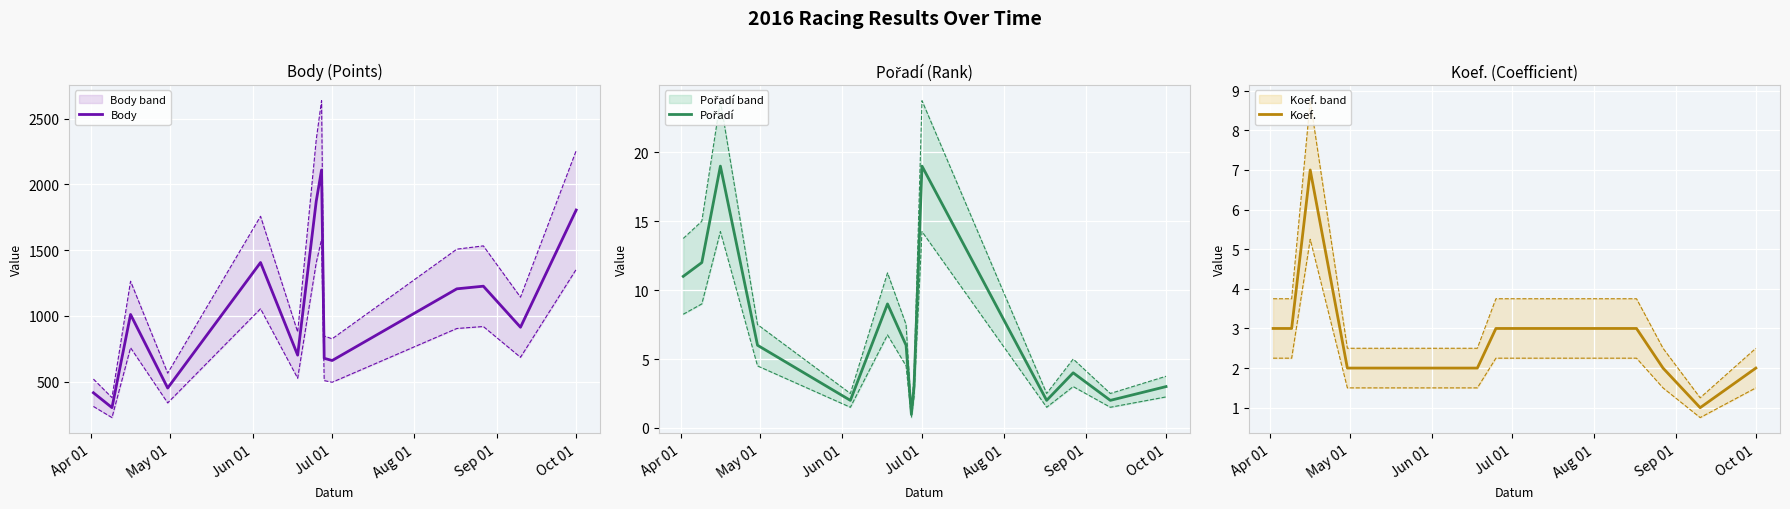

True or false: Body and Pořadí cross at least once.

False